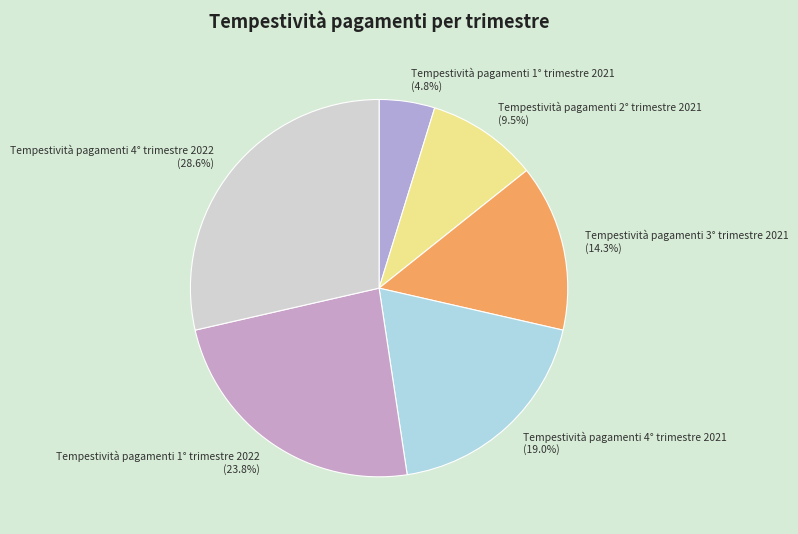

Is there a majority slice in this chart?

No